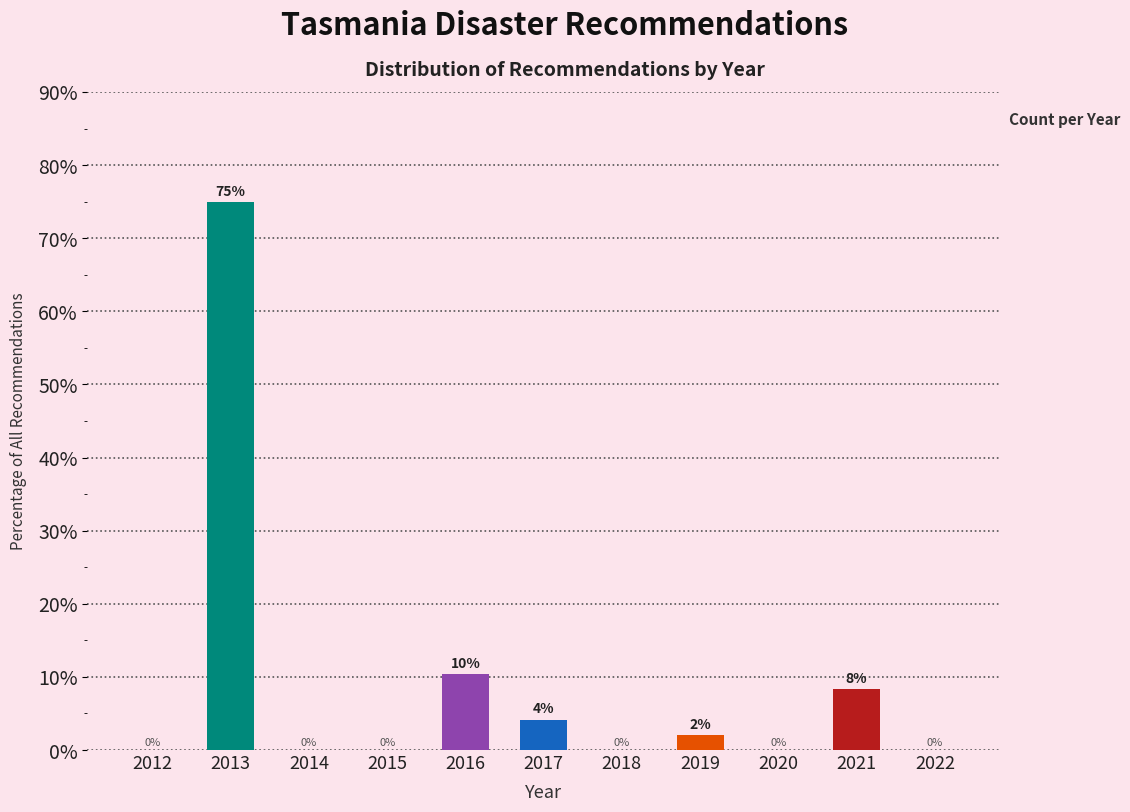

What is the approximate value at 2016?

10.4